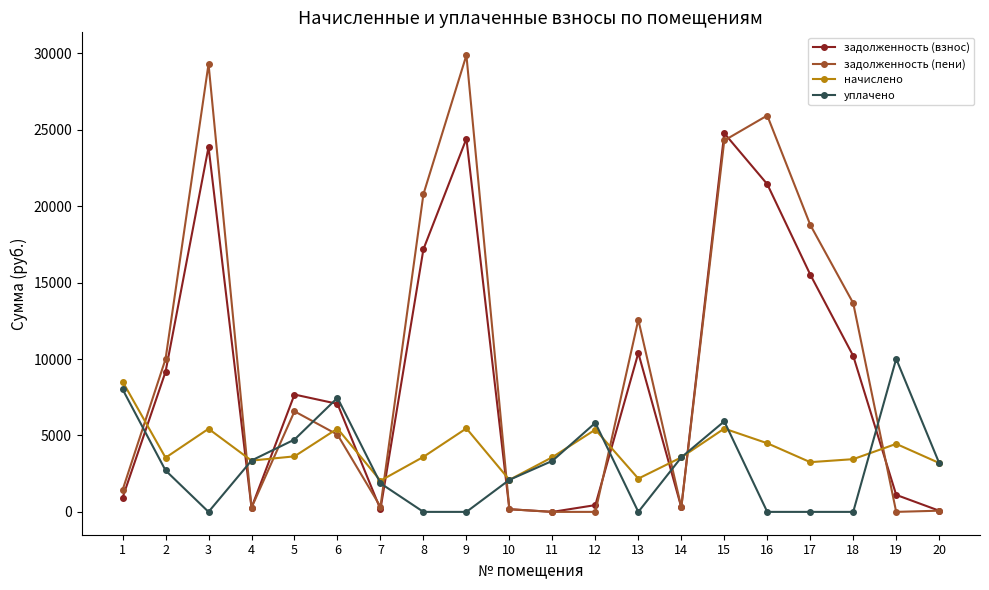

What are all the series names shown in the legend?

задолженность (взнос), задолженность (пени), начислено, уплачено